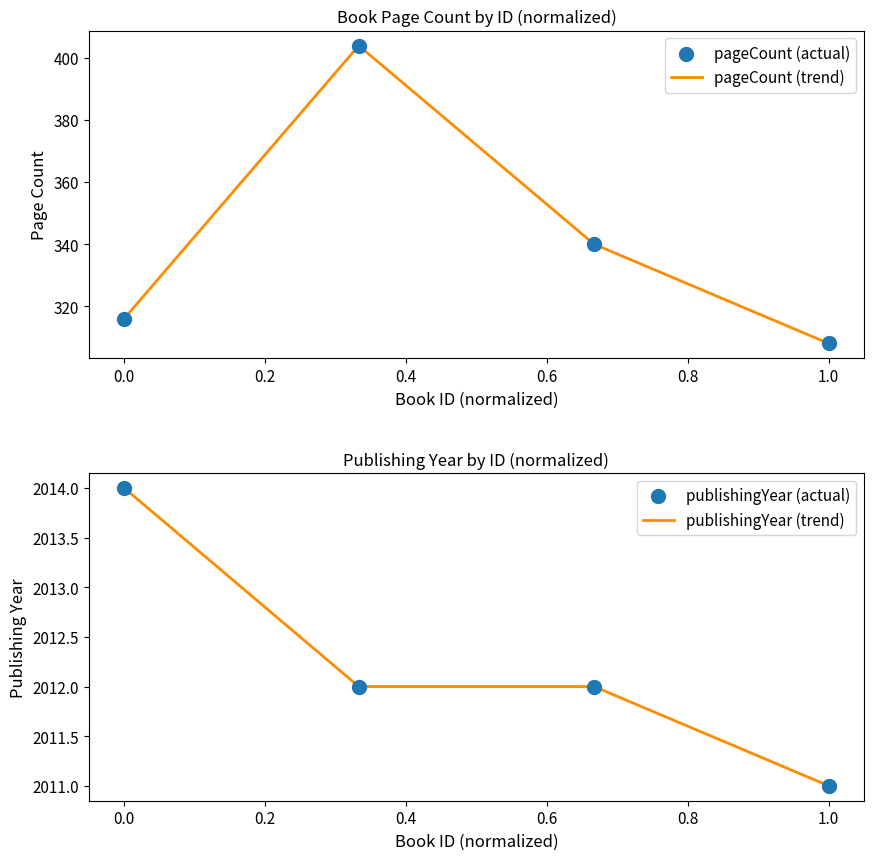

At how many categories does at least one series exceed 862?

4